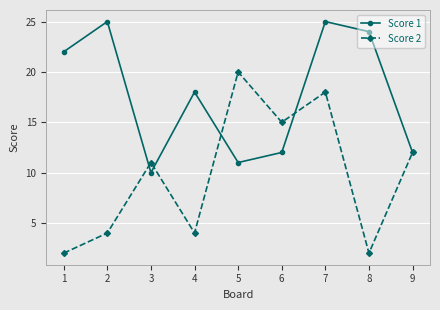

The Score 2 series shows 4 at 2. True or false?

True